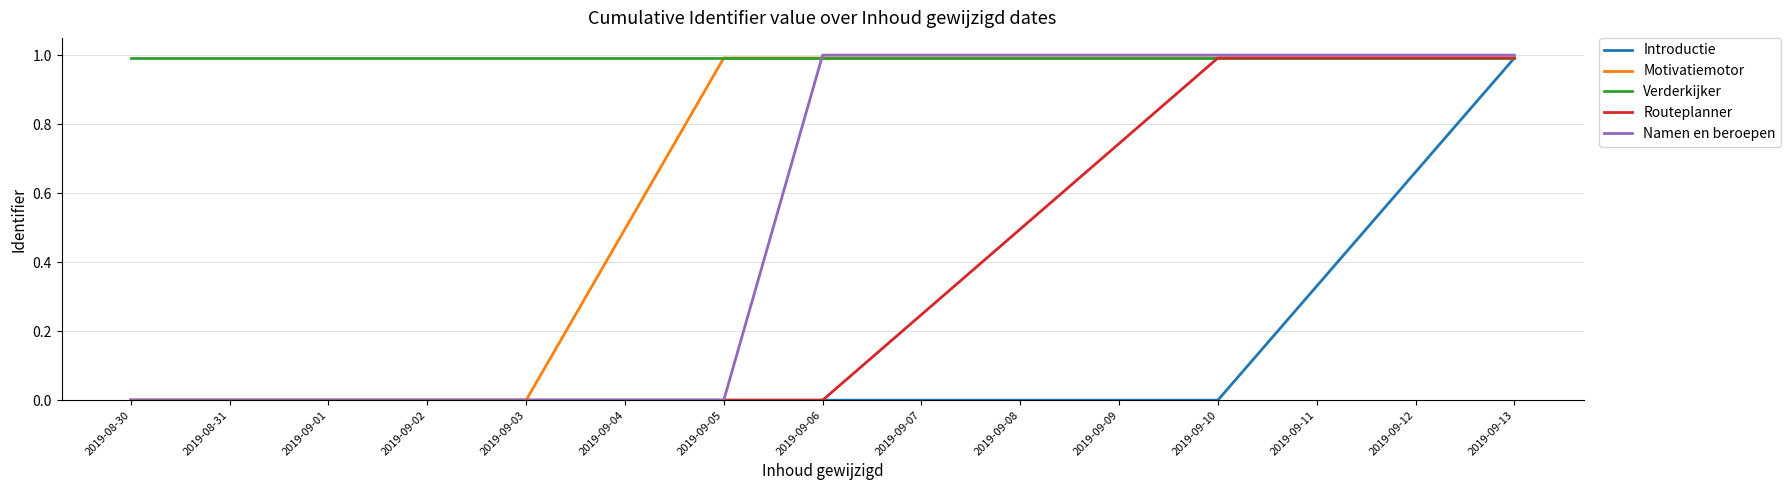

Reading left to right, transcribe all the data shown in this chart.

Introductie: 0.0	0.0	0.0	0.0	0.0	1.0
Motivatiemotor: 0.0	0.0	1.0	1.0	1.0	1.0
Verderkijker: 1.0	1.0	1.0	1.0	1.0	1.0
Routeplanner: 0.0	0.0	0.0	0.0	1.0	1.0
Namen en beroepen: 0.0	0.0	0.0	1.0	1.0	1.0